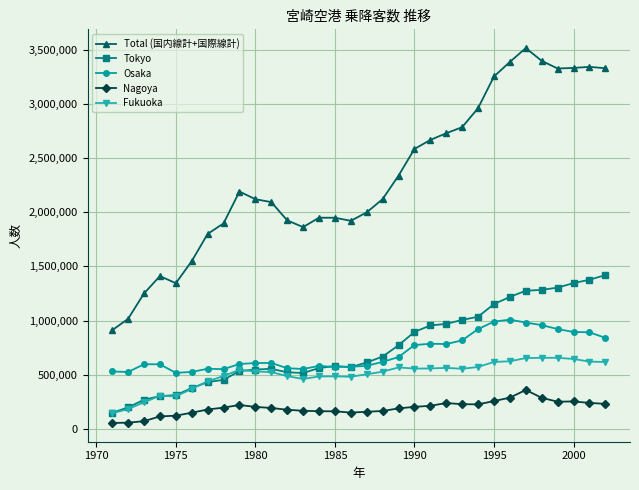

Does the chart display data point markers on the line(s)?

Yes